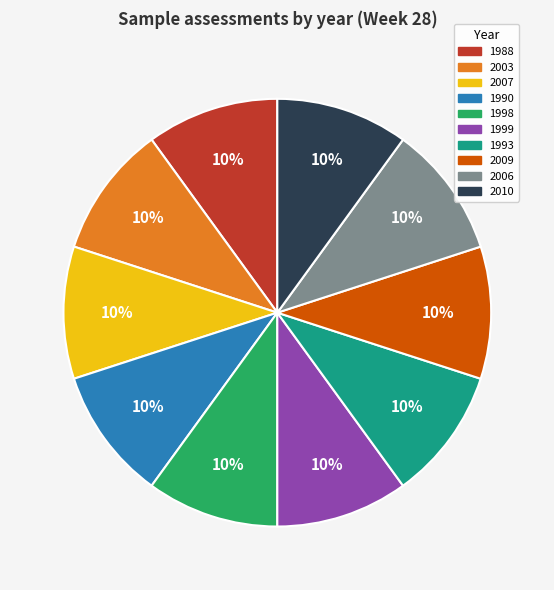

To the nearest percent, what percentage of the pie is 1988?

10%